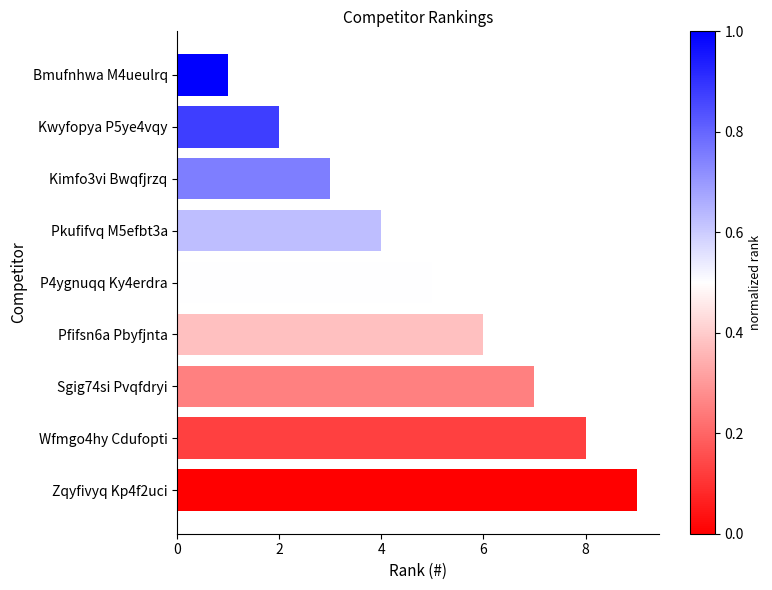

Which label corresponds to the smallest value in the chart?

Bmufnhwa M4ueulrq